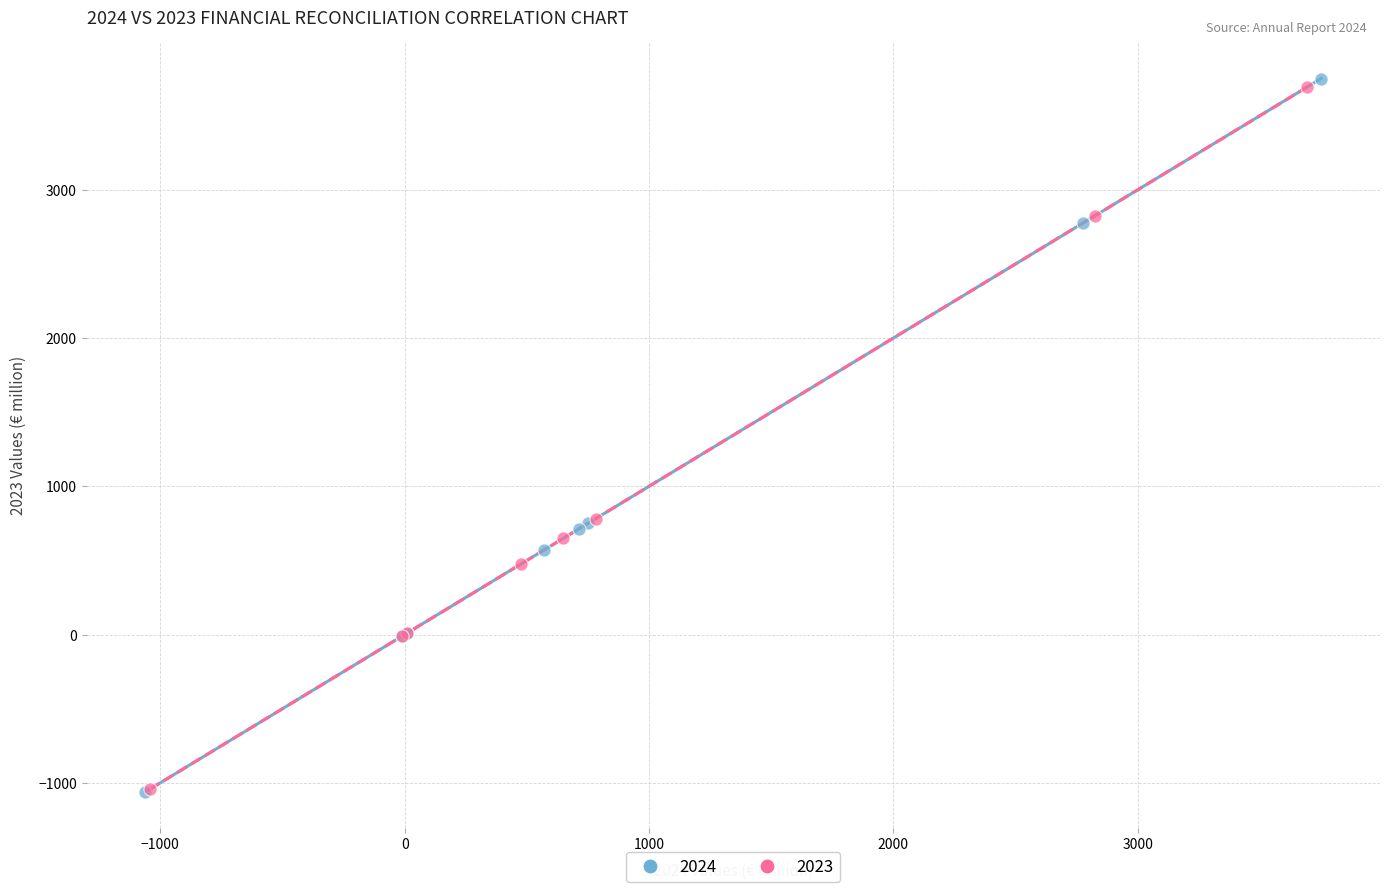

Which series has the largest Y range (max minus min)?

2024